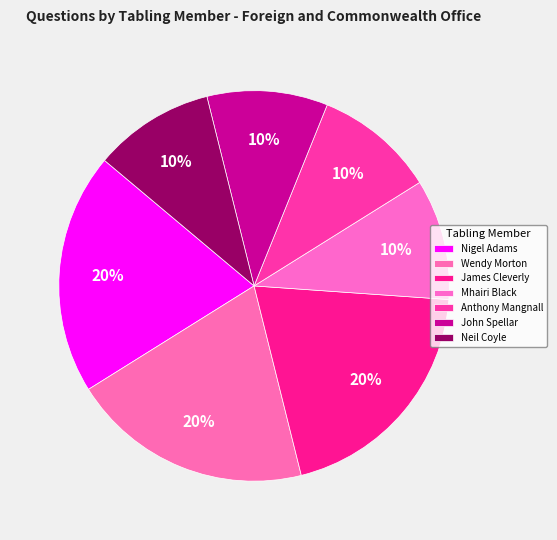

To the nearest percent, what is the difference between the Anthony Mangnall and James Cleverly slice percentages?

10%